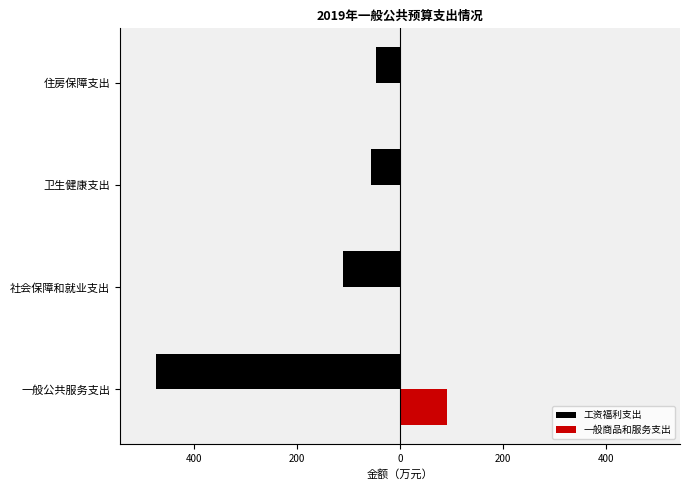

What are all the series names shown in the legend?

工资福利支出, 一般商品和服务支出